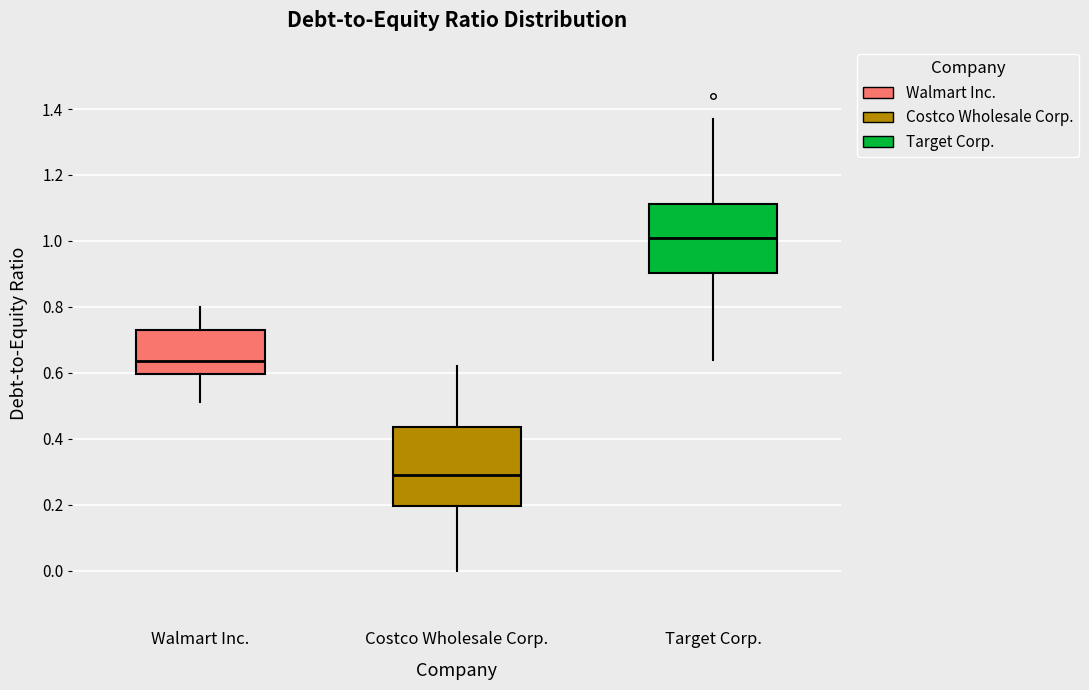

Reading left to right, transcribe this box plot: for each box, give where its median line is, the range the box spans, and where its two whiskers end, as read against the y-axis. The values are not printed on the chart, so give them approximately, as read against the axis.

Walmart Inc.: median 0.64, box 0.60 to 0.74, whiskers 0.52 to 0.80
Costco Wholesale Corp.: median 0.30, box 0.20 to 0.44, whiskers 0.00 to 0.62
Target Corp.: median 1.02, box 0.90 to 1.12, whiskers 0.64 to 1.38